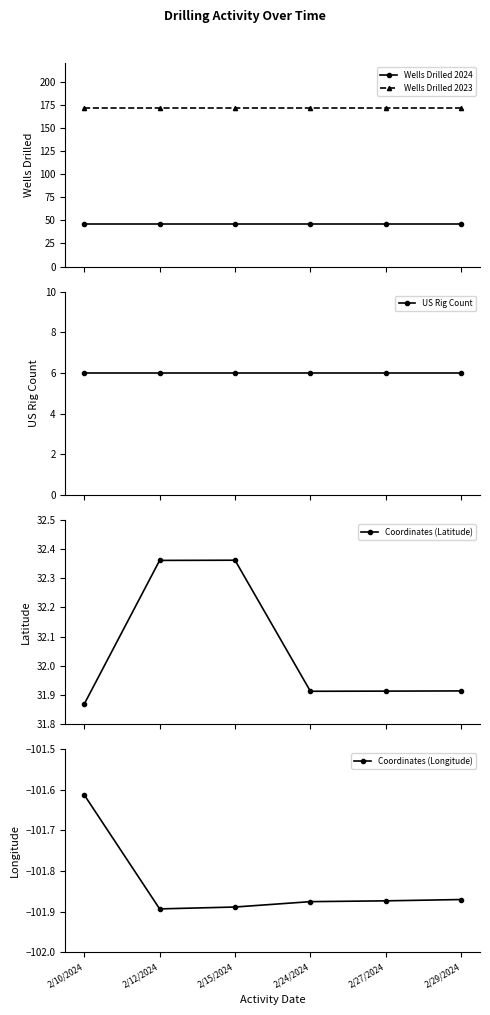

What is the lowest value of the Wells Drilled 2023 series?

171